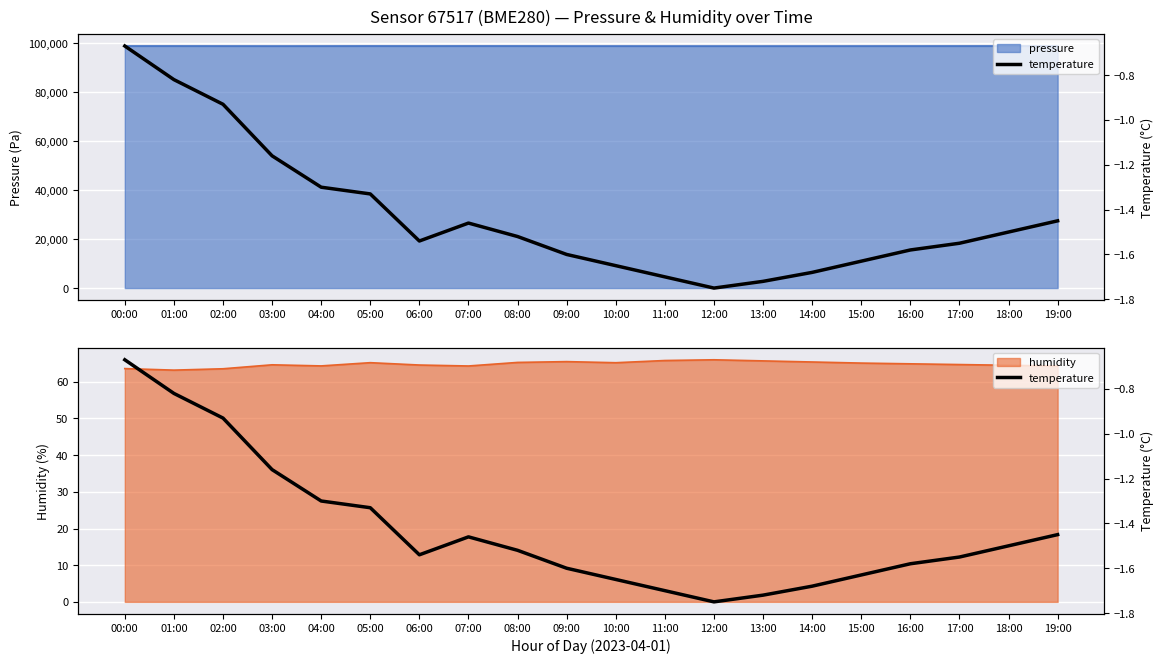

True or false: the data shows -1.5 at 06:00.

True